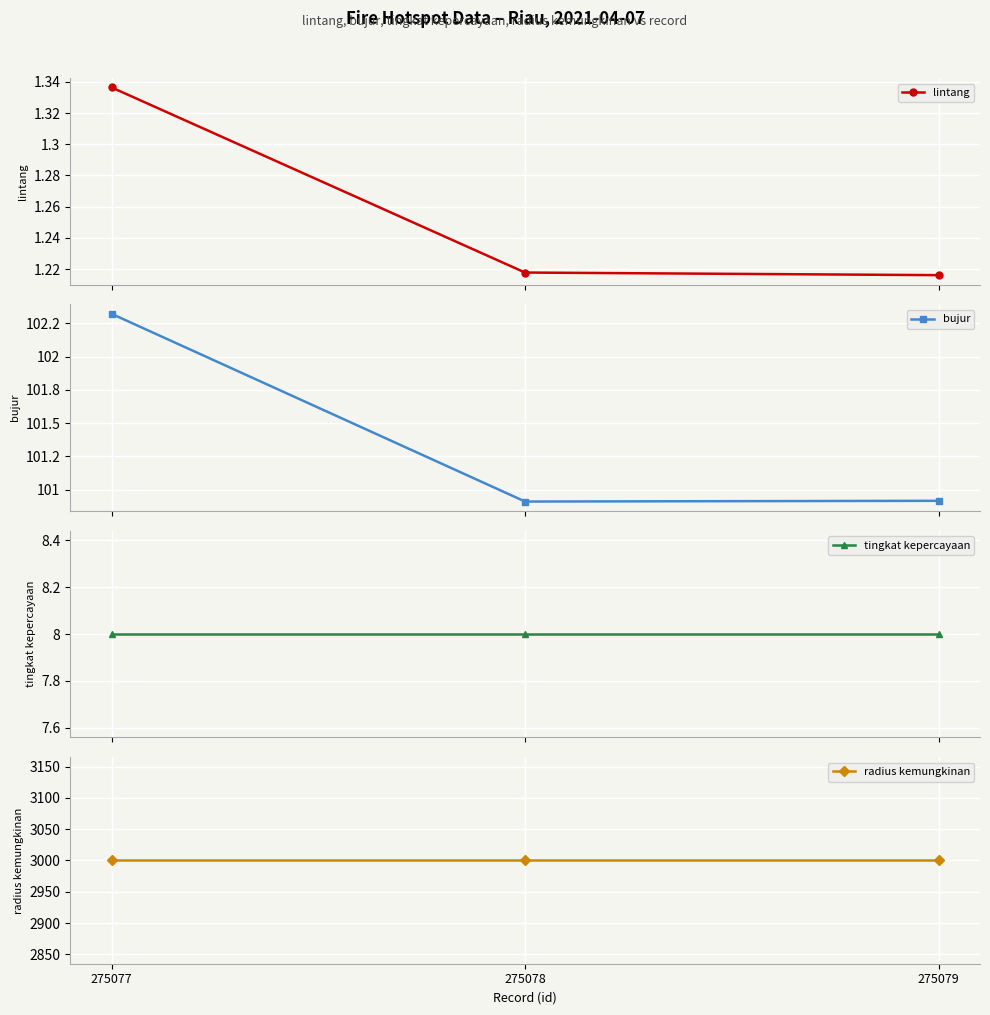

What is the value of the radius kemungkinan point at the 3rd from the left?

3000.0